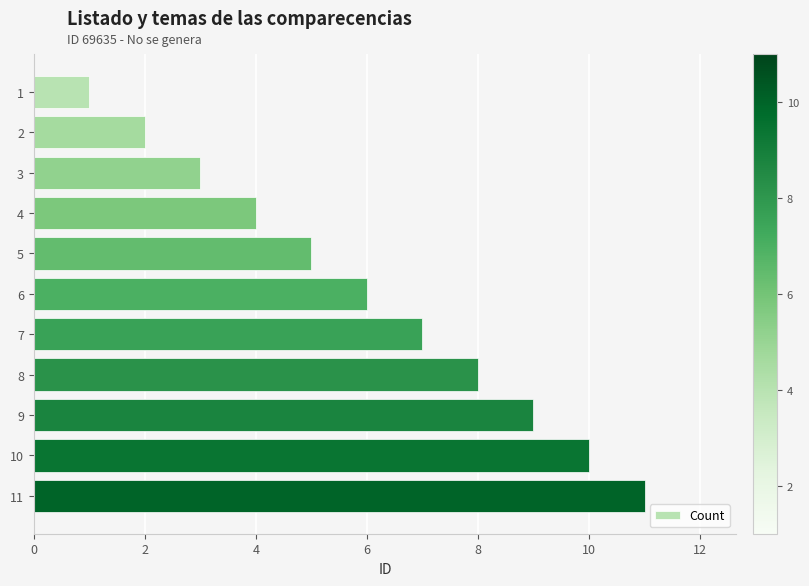

What is the difference between the maximum and minimum values?

10